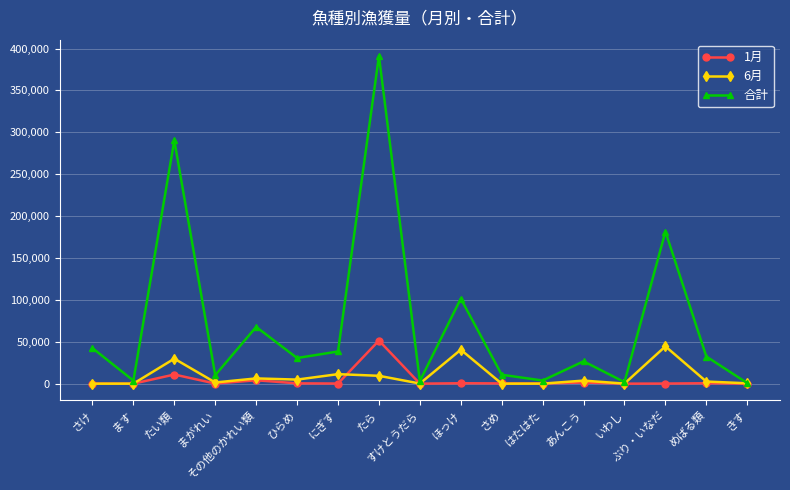

What is the difference between the highest and lowest values at ます?

3619